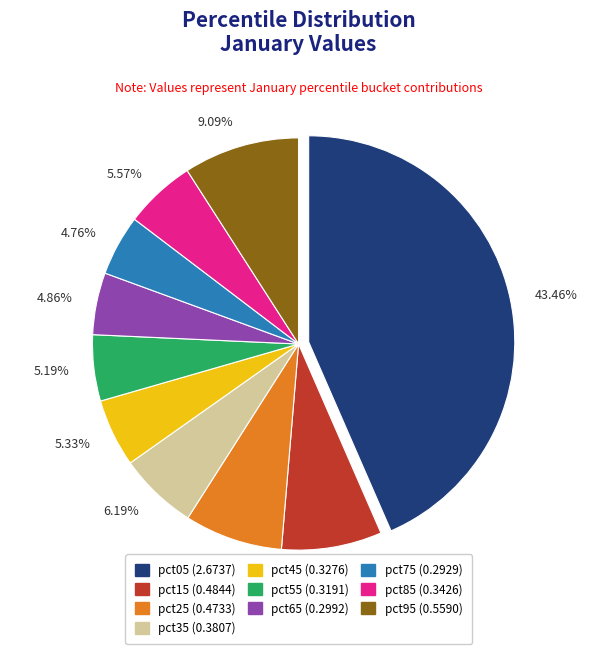

Is the sum of 4.76% and 7.87% greater than half?

No